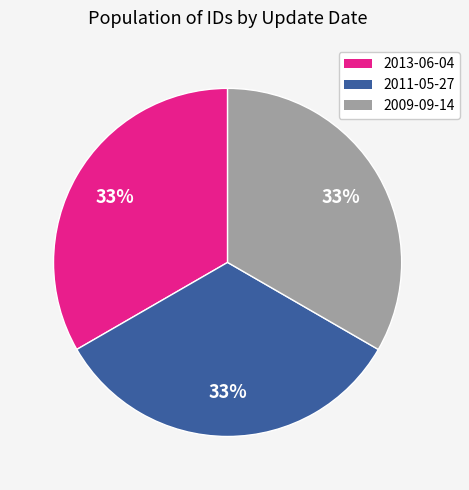

To the nearest percent, what is the combined percentage of 2013-06-04 and 2011-05-27?

67%